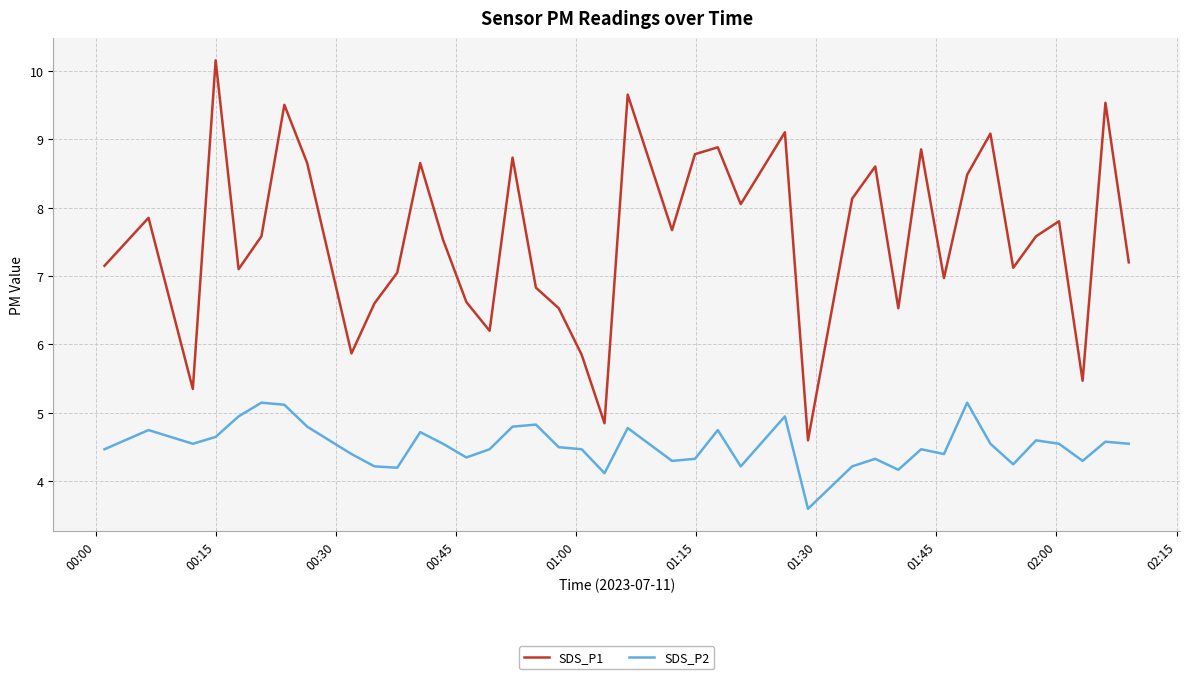

True or false: SDS_P1 and SDS_P2 intersect in this chart.

False